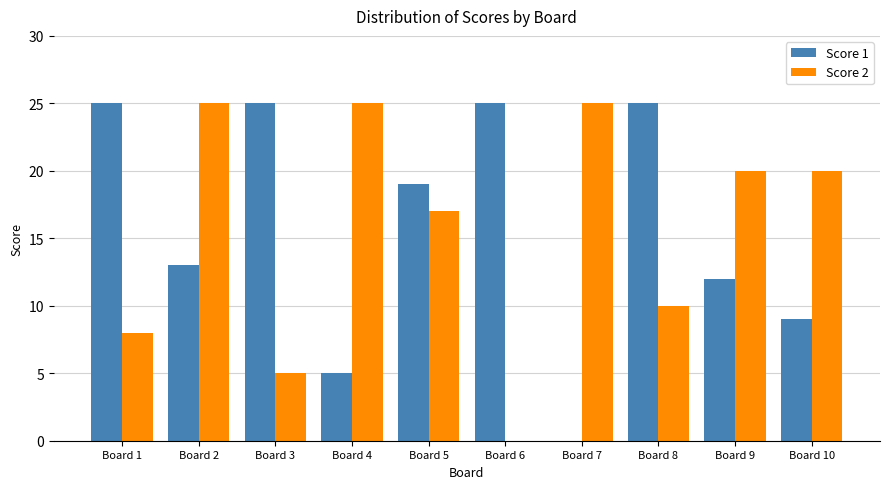

What is the maximum value for Score 1?

25